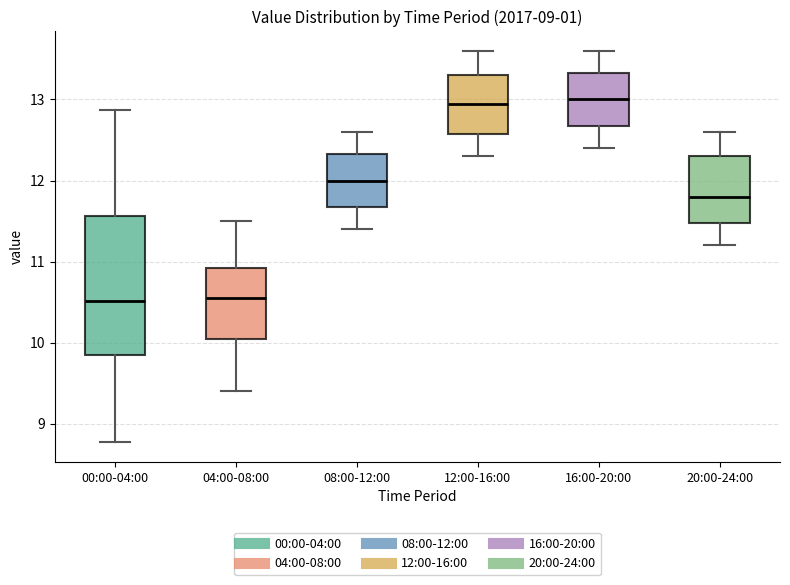

Reading left to right, transcribe this box plot: for each box, give where its median line is, the range the box spans, and where its two whiskers end, as read against the y-axis. The values are not printed on the chart, so give them approximately, as read against the axis.

00:00-04:00: median 10.5, box 9.9 to 11.6, whiskers 8.8 to 12.9
04:00-08:00: median 10.6, box 10.1 to 10.9, whiskers 9.4 to 11.5
08:00-12:00: median 12.0, box 11.7 to 12.3, whiskers 11.4 to 12.6
12:00-16:00: median 13.0, box 12.6 to 13.3, whiskers 12.3 to 13.6
16:00-20:00: median 13.0, box 12.7 to 13.3, whiskers 12.4 to 13.6
20:00-24:00: median 11.8, box 11.5 to 12.3, whiskers 11.2 to 12.6